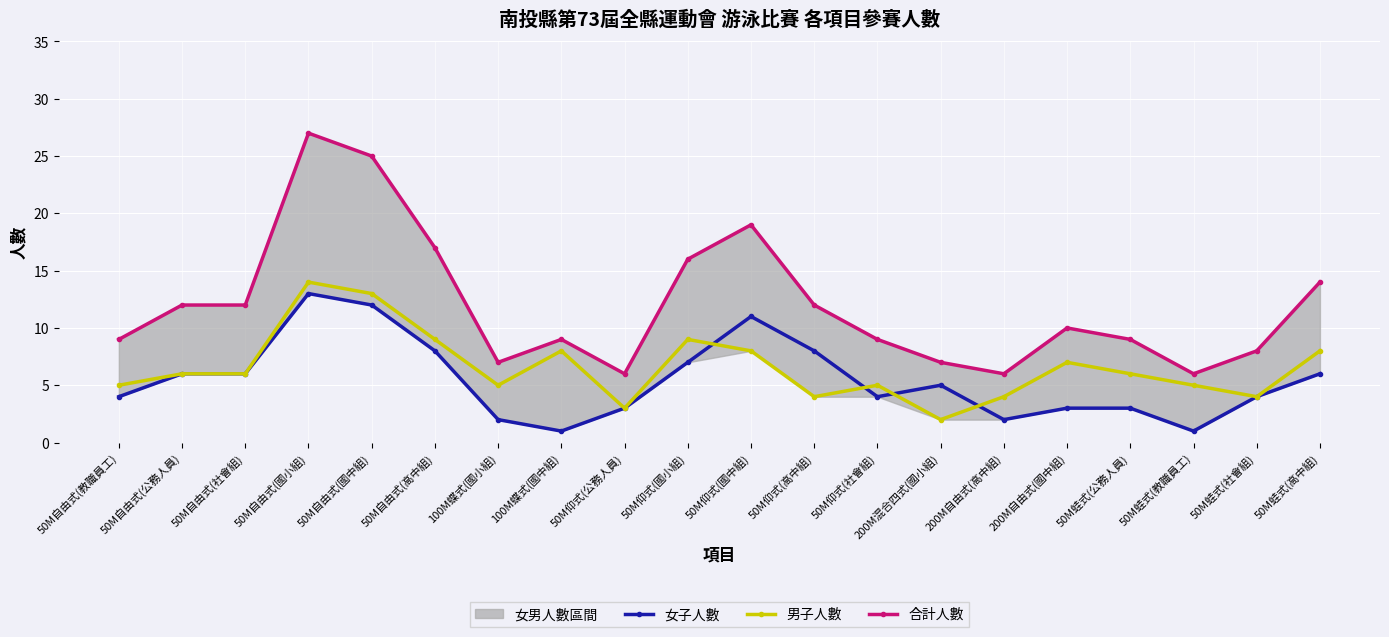

Where do 男子人數 and 女子人數 first cross each other?

50M仰式(國小組) and 50M仰式(國中組)